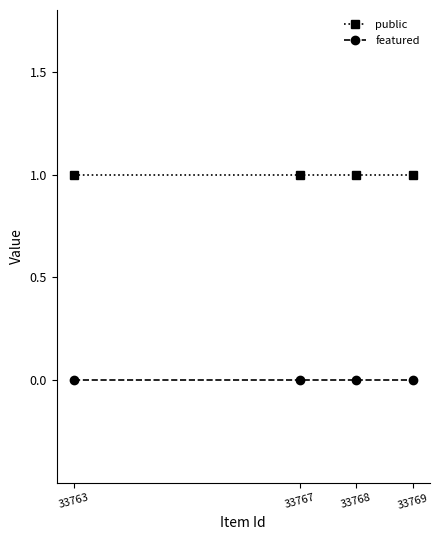

What is the sum of all public values?

4